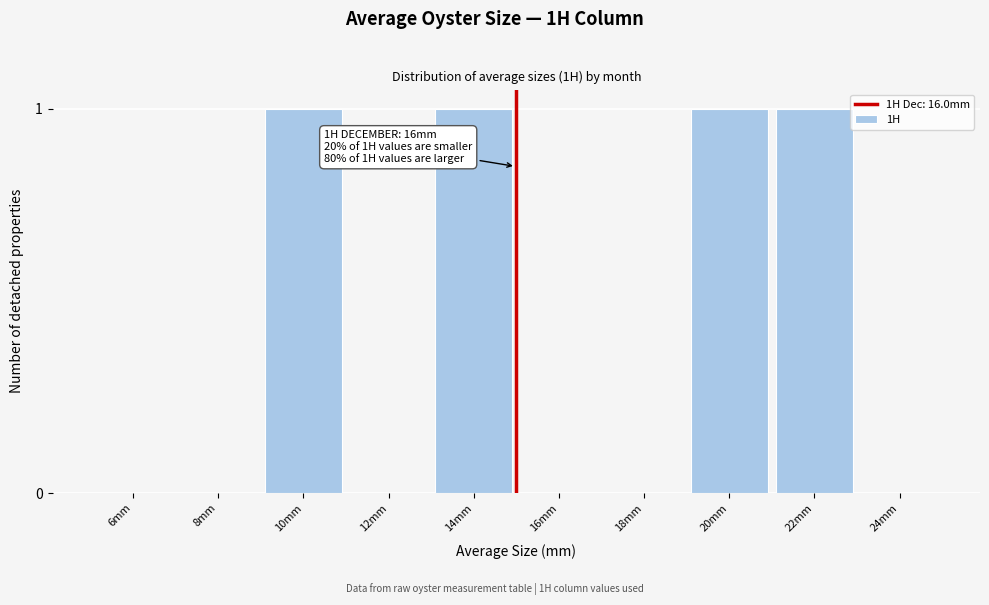

Reading left to right, extract all data points from this chart.

6mm=0	8mm=0	10mm=1	12mm=0	14mm=1	16mm=0	18mm=0	20mm=1	22mm=1	24mm=0